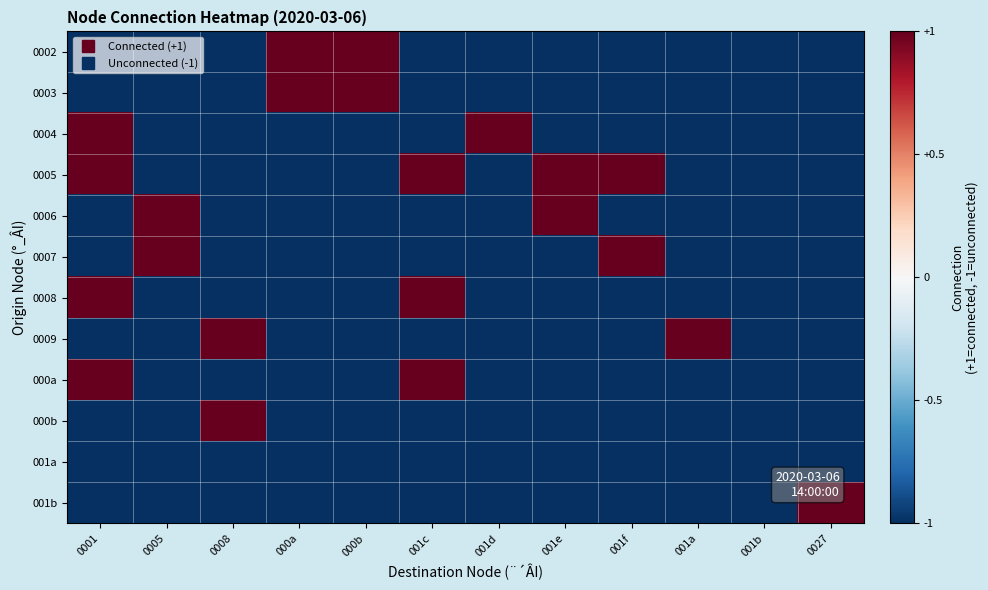

At 0001, list the series in order from largest to smallest.

0004, 0005, 0008, 000a, 0002, 0003, 0006, 0007, 0009, 000b, 001a, 001b